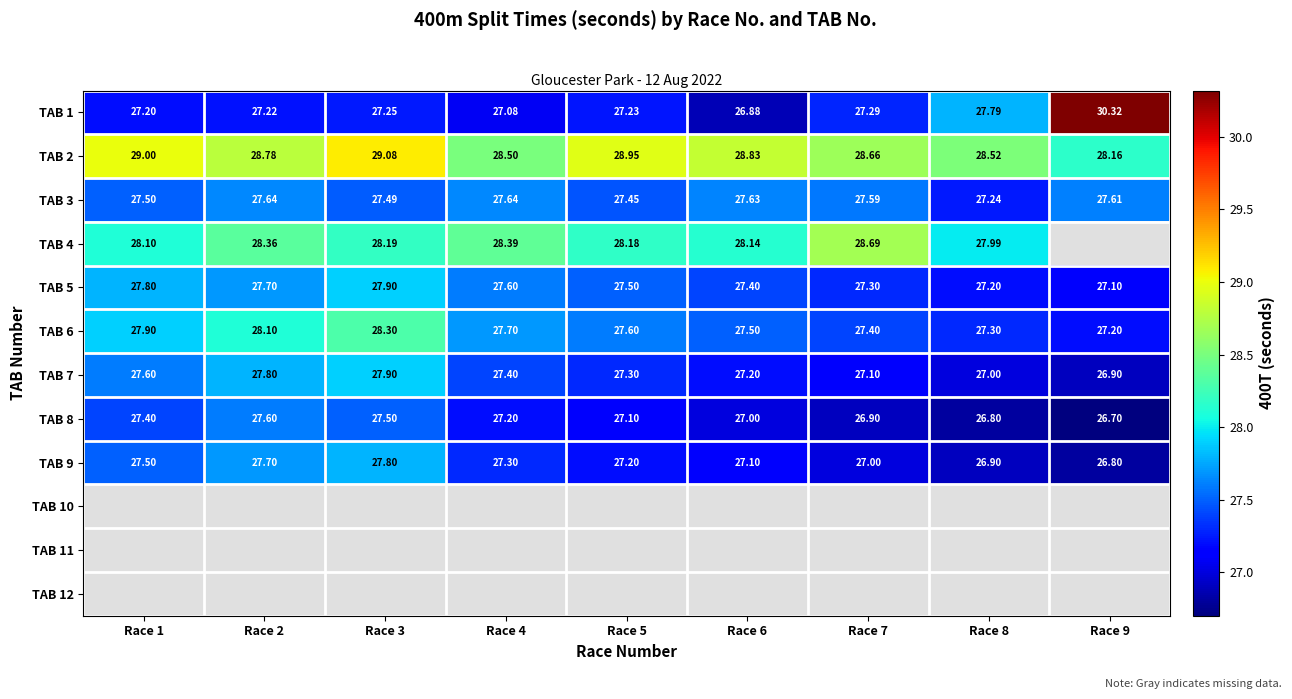

At which category does the chart reach its peak across all series?

Race 9